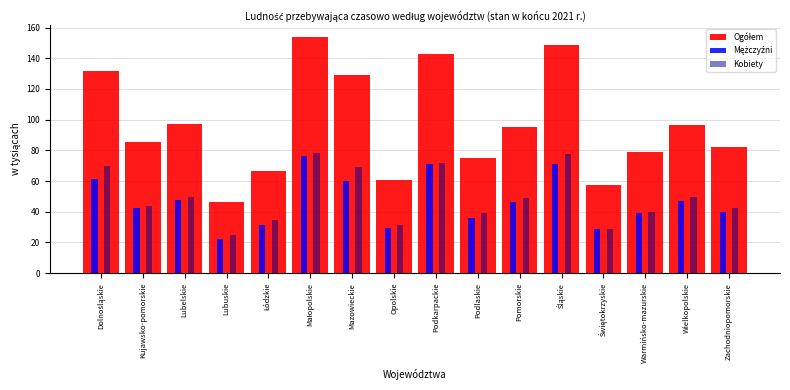

What is the smallest value displayed?

22.1